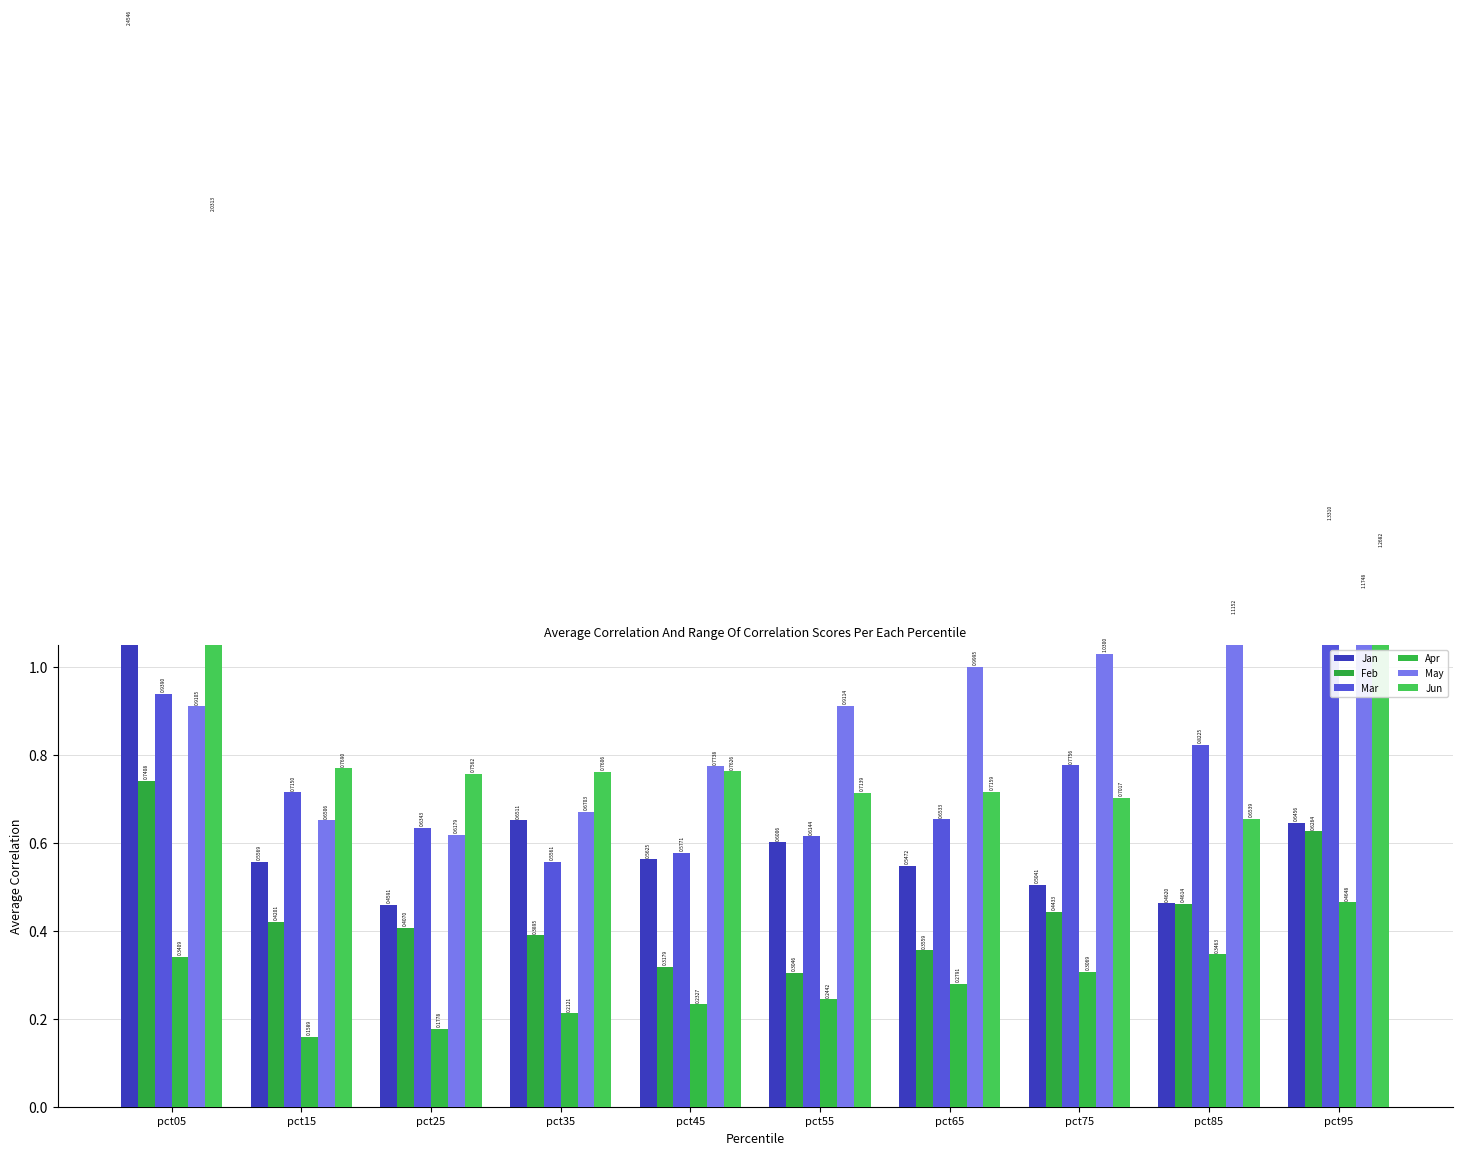

Which series has the largest range (max minus min)?

Jan